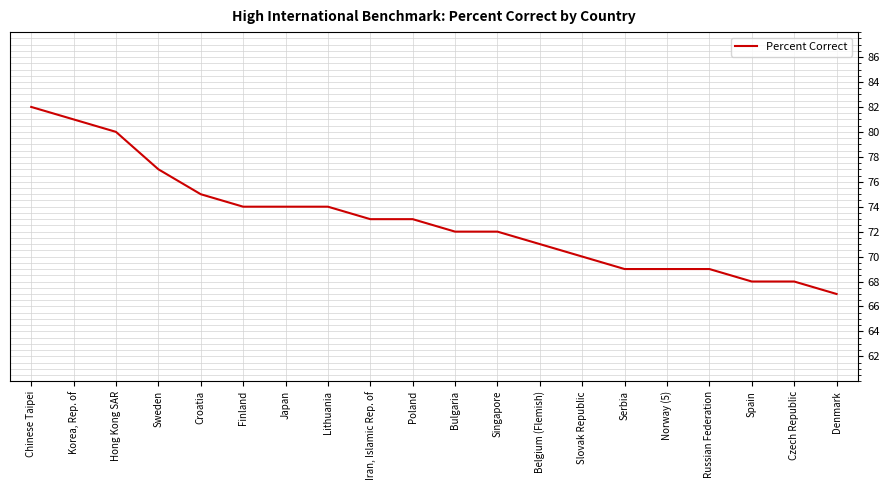

True or false: the data shows 74 at Japan.

True